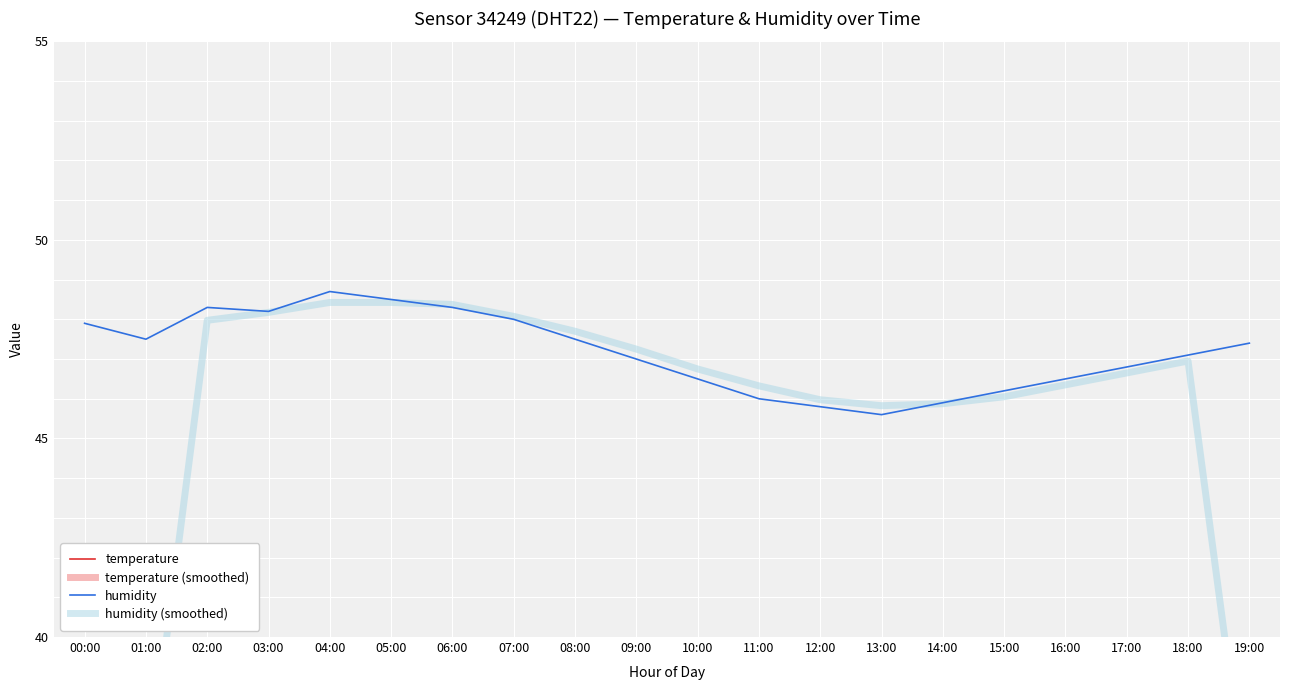

What is the lowest value of the humidity series?

45.6